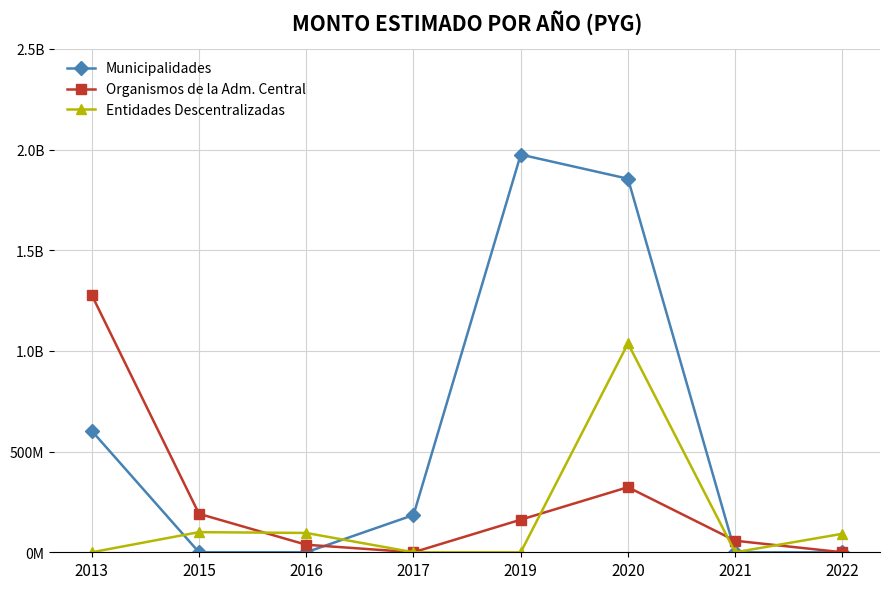

List the series in order of their peak value, highest first.

Municipalidades, Organismos de la Adm. Central, Entidades Descentralizadas